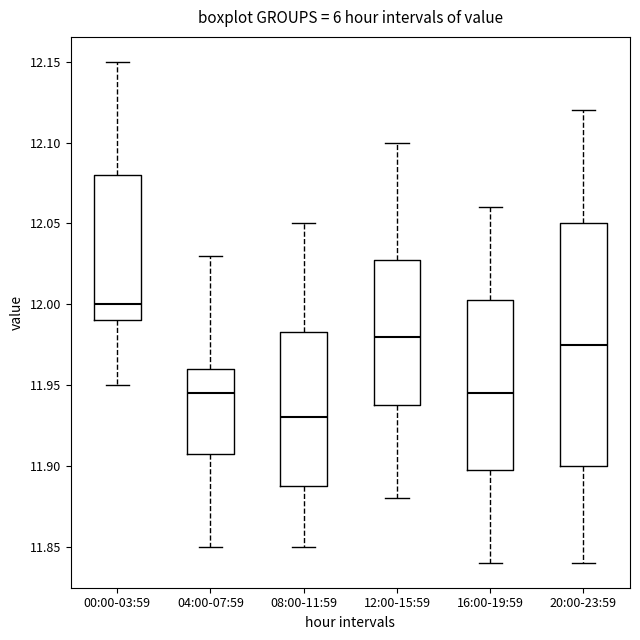

Reading left to right, read every box against the y-axis: the position of its median line, the range the box covers, and the ends of its whiskers. The values are not printed on the chart, so give them approximately, as read against the axis.

00:00-03:59: median 12.000, box 11.990 to 12.080, whiskers 11.950 to 12.150
04:00-07:59: median 11.945, box 11.910 to 11.960, whiskers 11.850 to 12.030
08:00-11:59: median 11.930, box 11.890 to 11.985, whiskers 11.850 to 12.050
12:00-15:59: median 11.980, box 11.940 to 12.030, whiskers 11.880 to 12.100
16:00-19:59: median 11.945, box 11.900 to 12.005, whiskers 11.840 to 12.060
20:00-23:59: median 11.975, box 11.900 to 12.050, whiskers 11.840 to 12.120